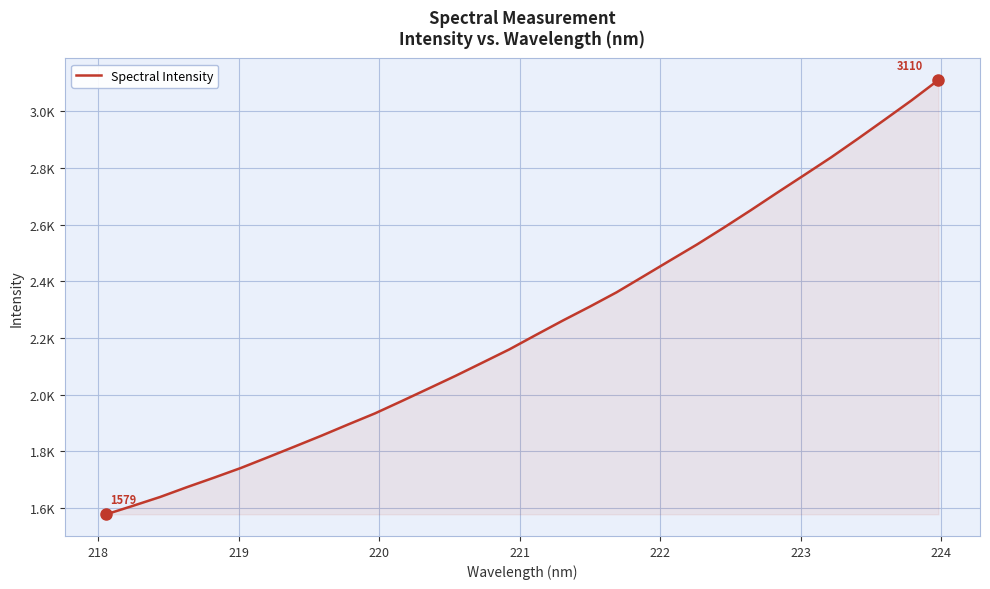

True or false: the data has more than 2 interior local peaks.

False